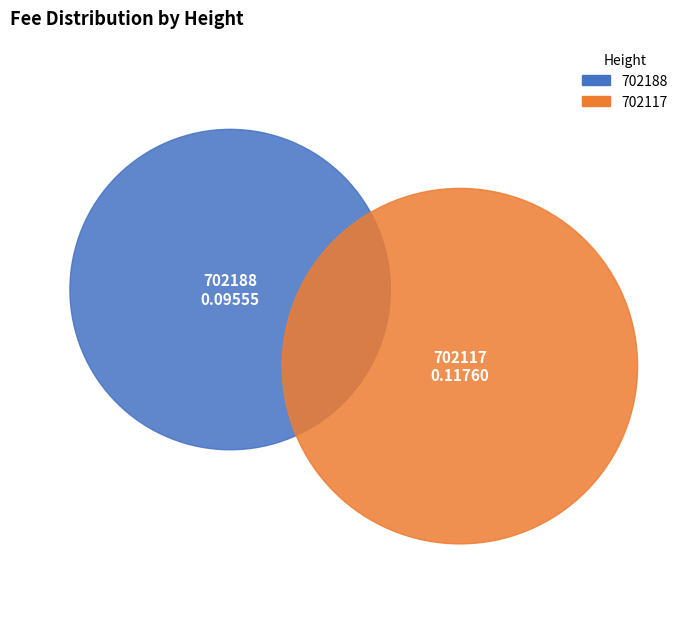

Count the number of slices in the pie.

2